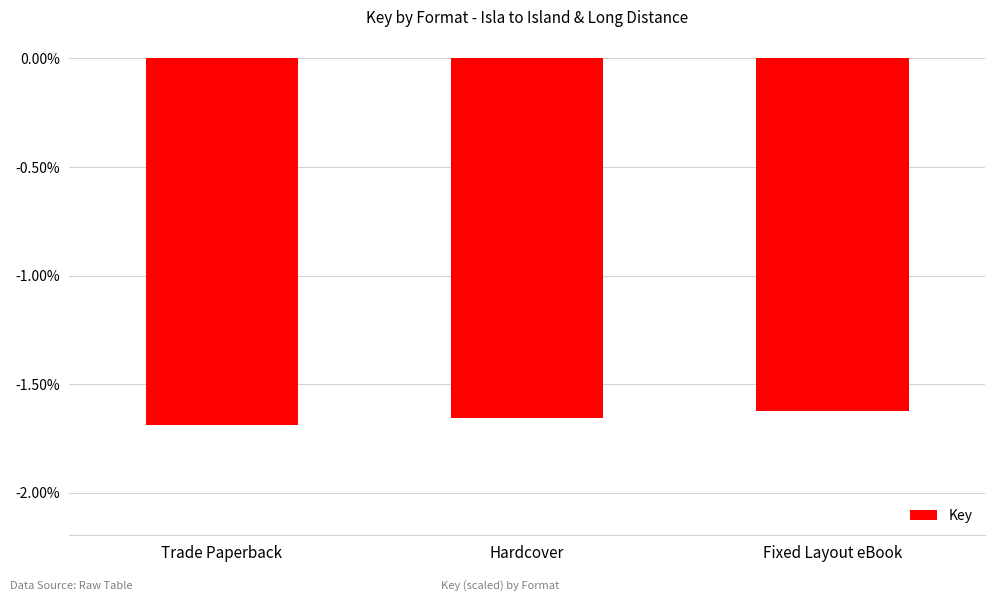

Are the bars horizontal?

No